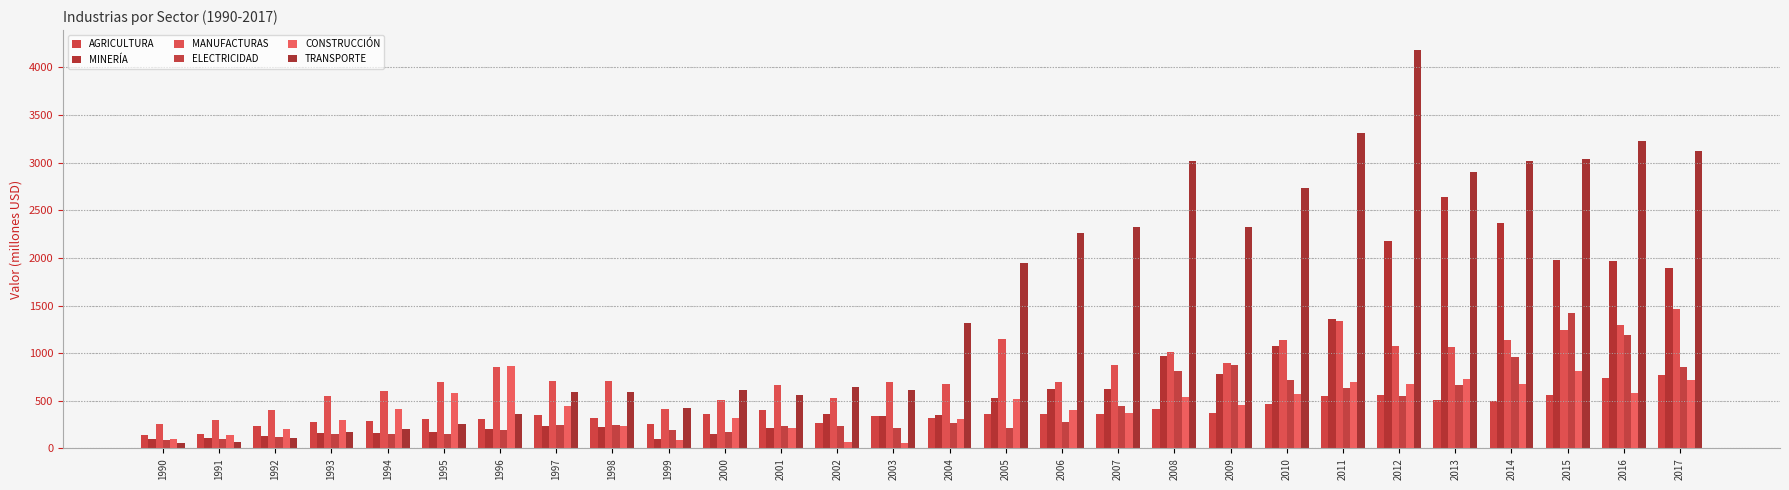

Between 1992 and 1996, which series saw the biggest shift?

CONSTRUCCIÓN